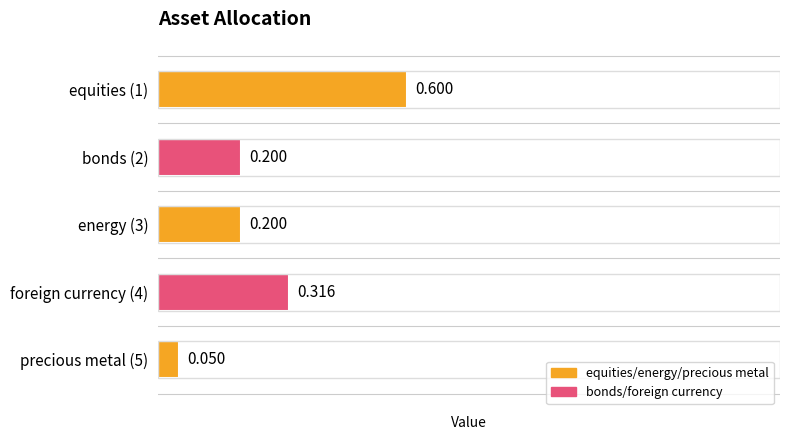

Are the bars horizontal?

Yes